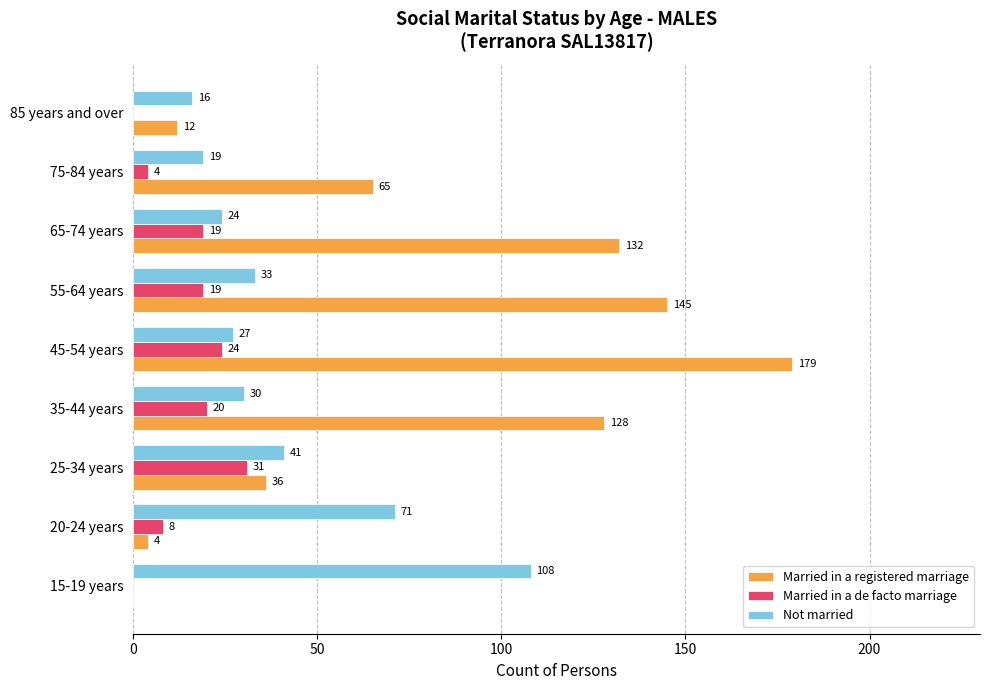

The value of Not married at 75-84 years is 31. True or false?

False